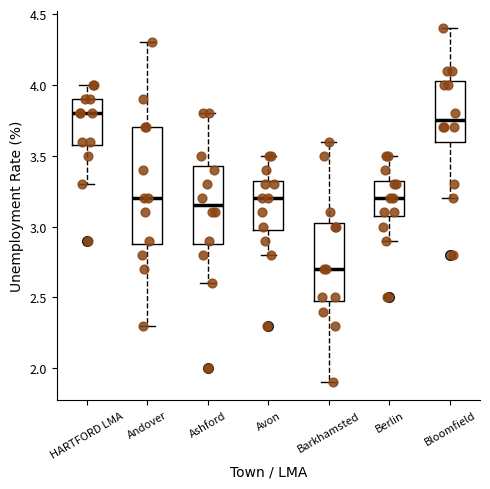

Which box is the tallest, from its lower edge to its upper edge?

Andover